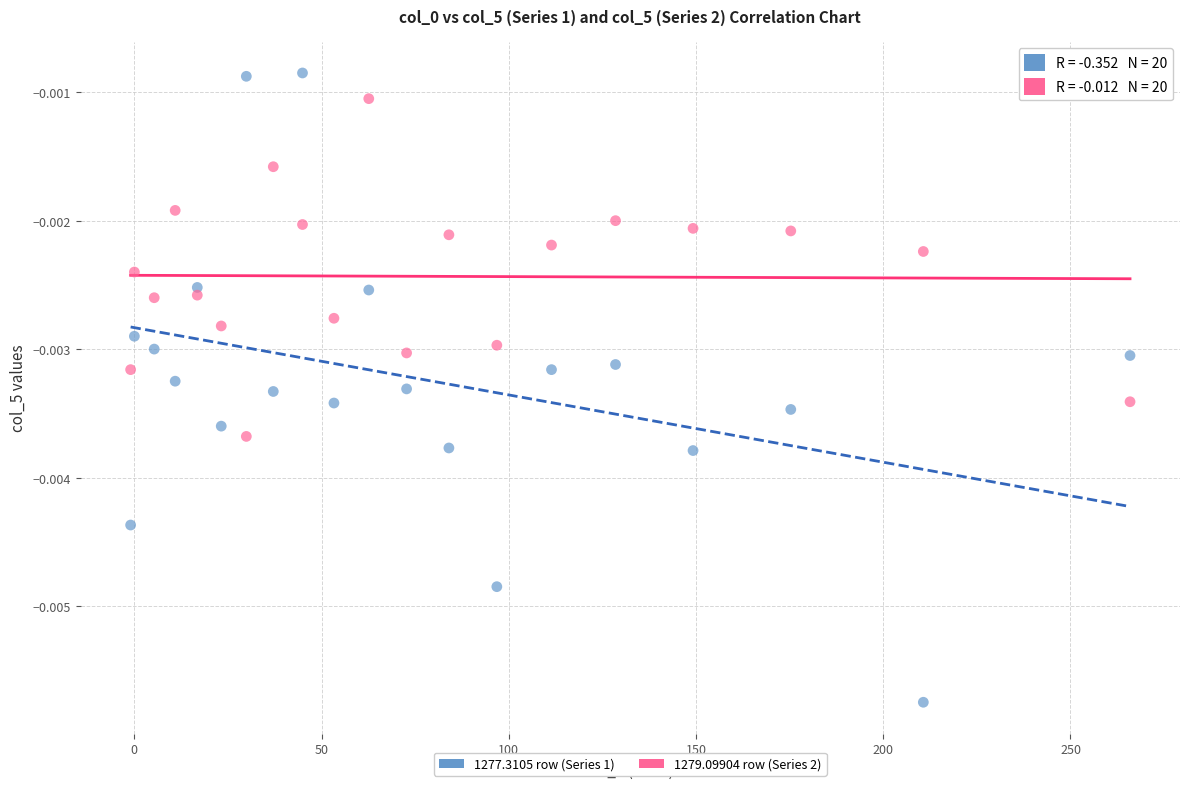

Across all data points, what is the range of X values (max minus min)?

266.9